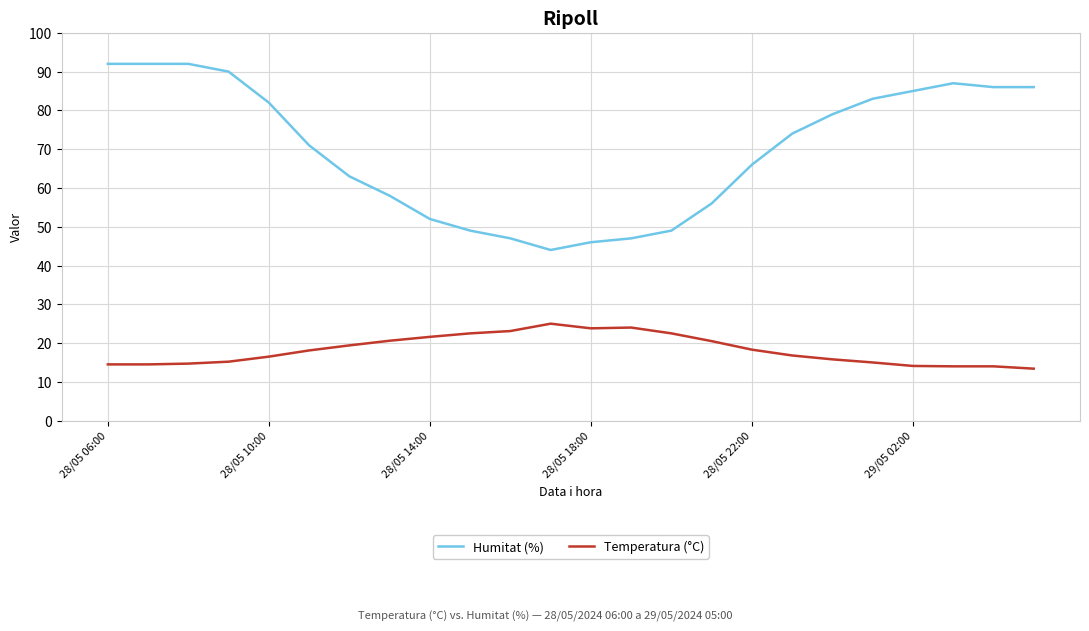

What is the maximum value shown in the chart?

92.0